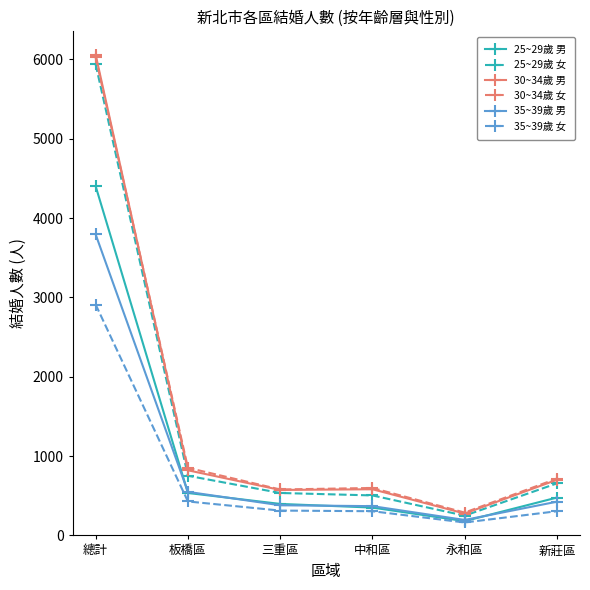

How many lines are shown in the chart?

6